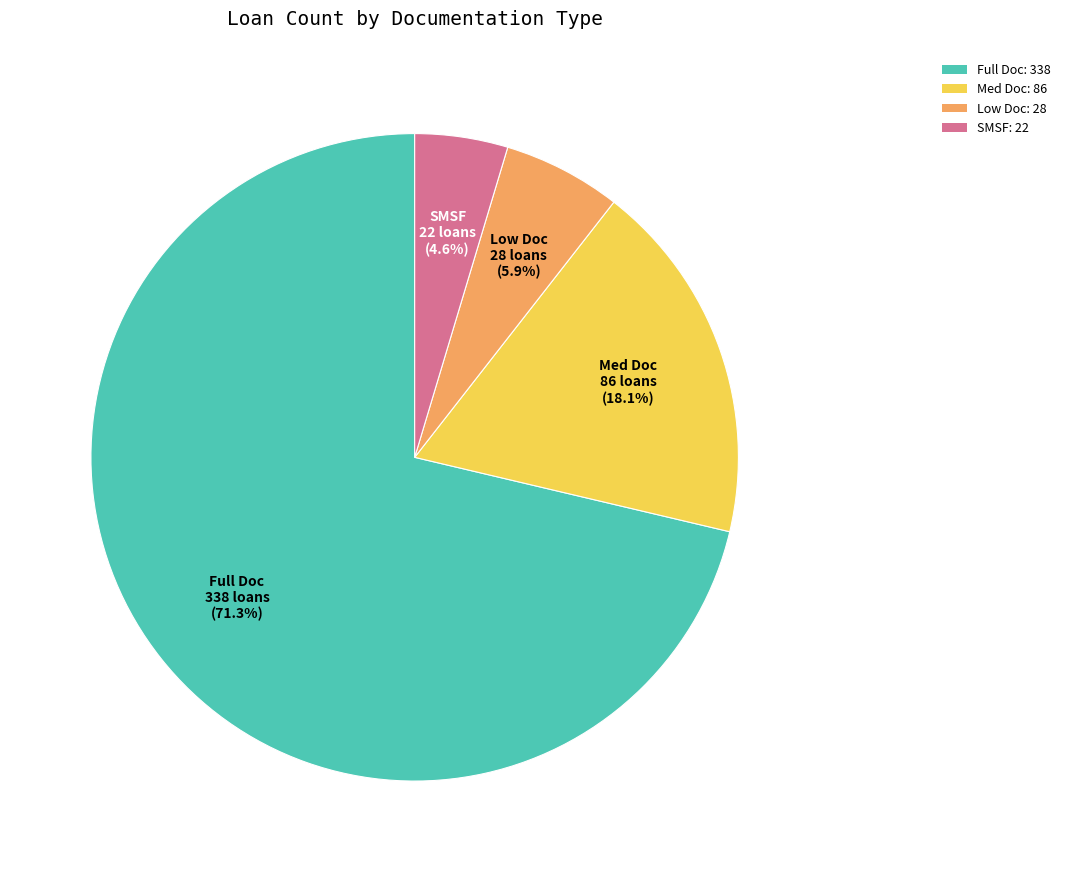

How many slices are in this pie chart?

4